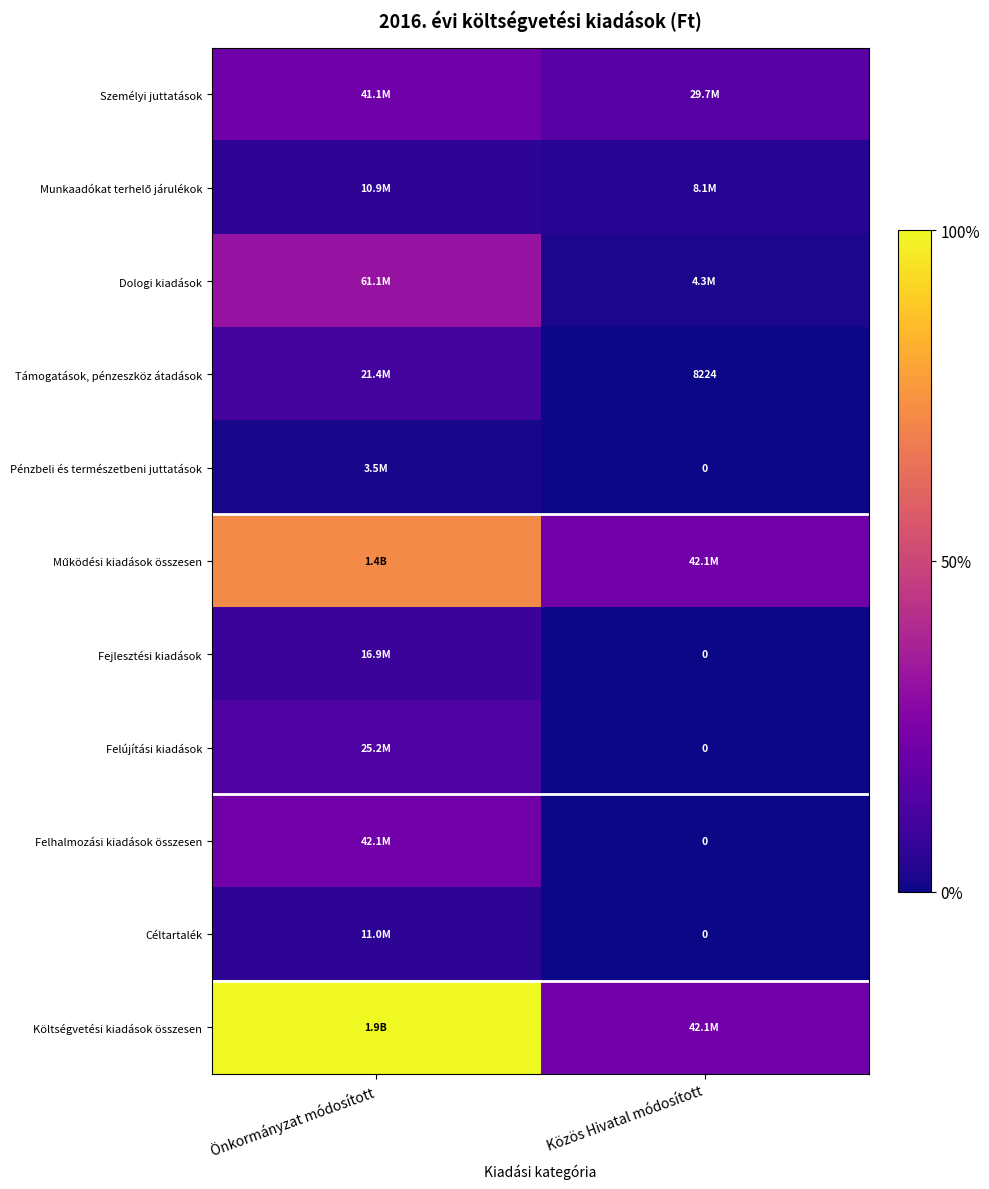

Rank the series at Közös Hivatal módosított from highest to lowest value.

Működési kiadások összesen, Költségvetési kiadások összesen, Személyi juttatások, Munkaadókat terhelő járulékok, Dologi kiadások, Támogatások, pénzeszköz átadások, Pénzbeli és természetbeni juttatások, Fejlesztési kiadások, Felújítási kiadások, Felhalmozási kiadások összesen, Céltartalék